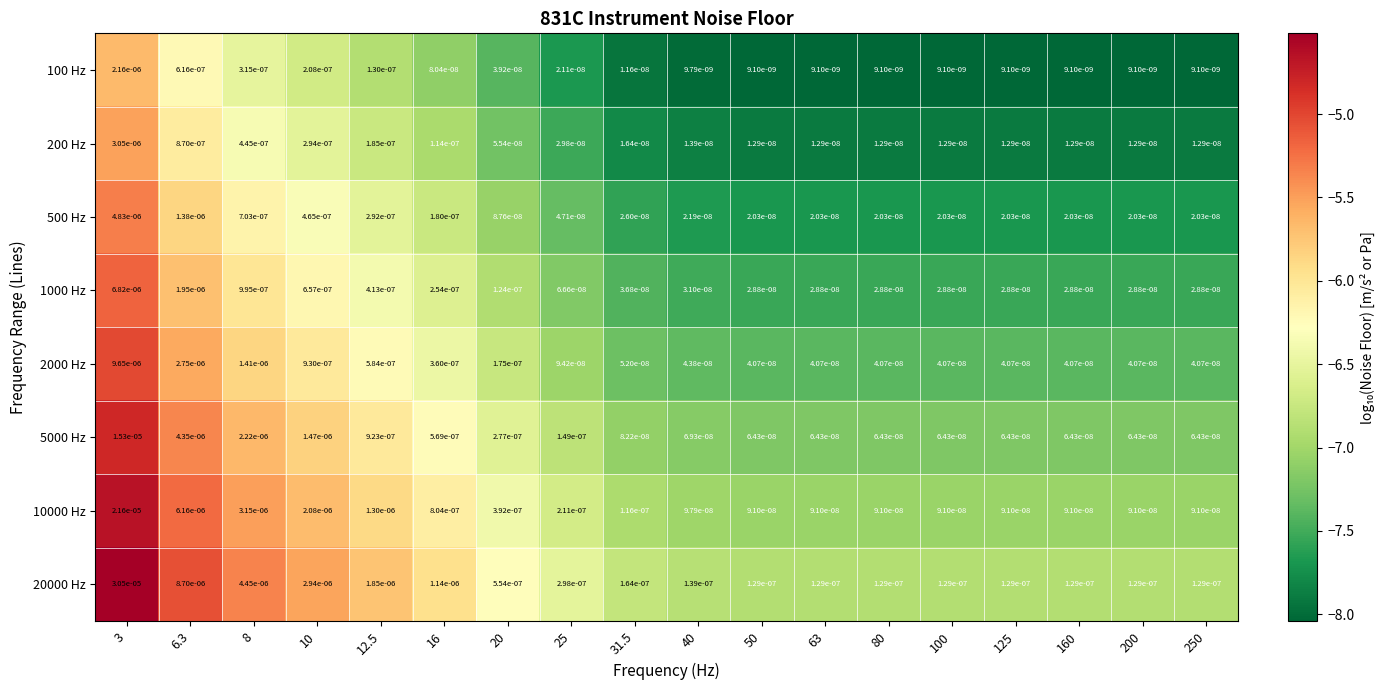

Between 100 and 200, which is larger?

100